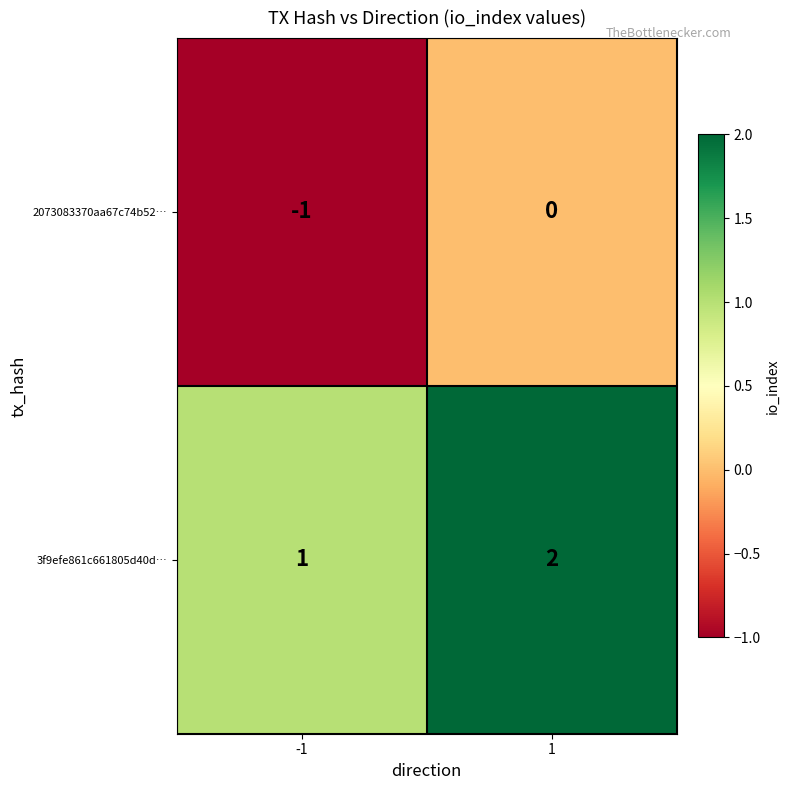

At how many categories does at least one series exceed 0?

2